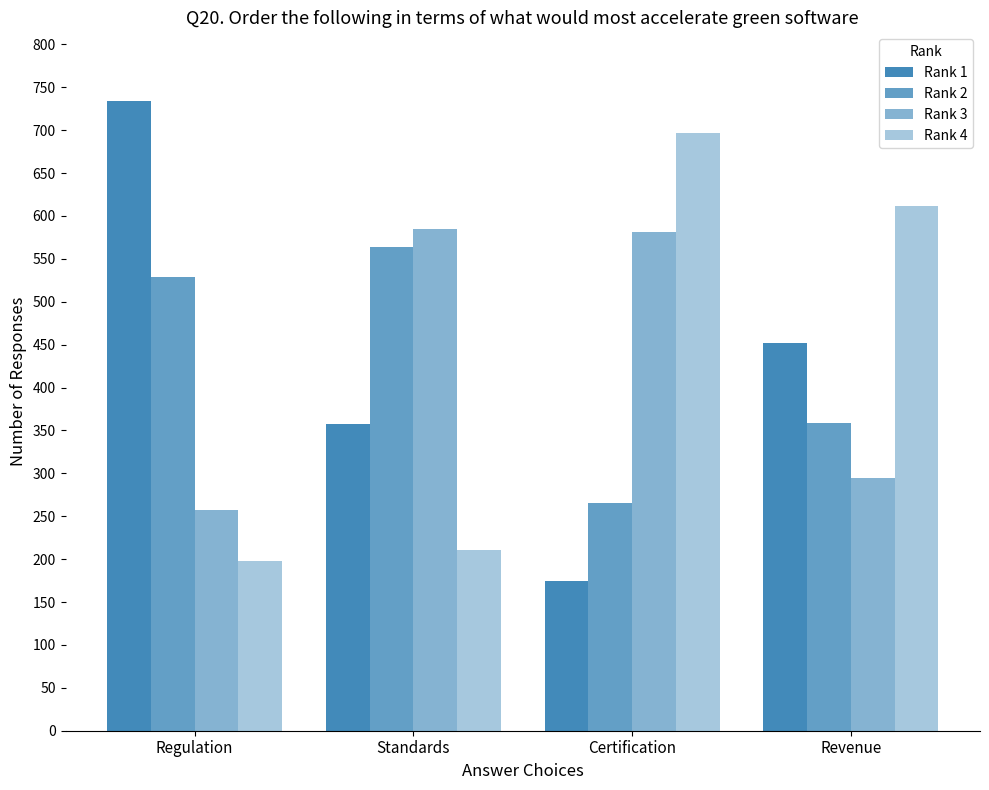

How many Rank 2 values are between 359 and 564?

3